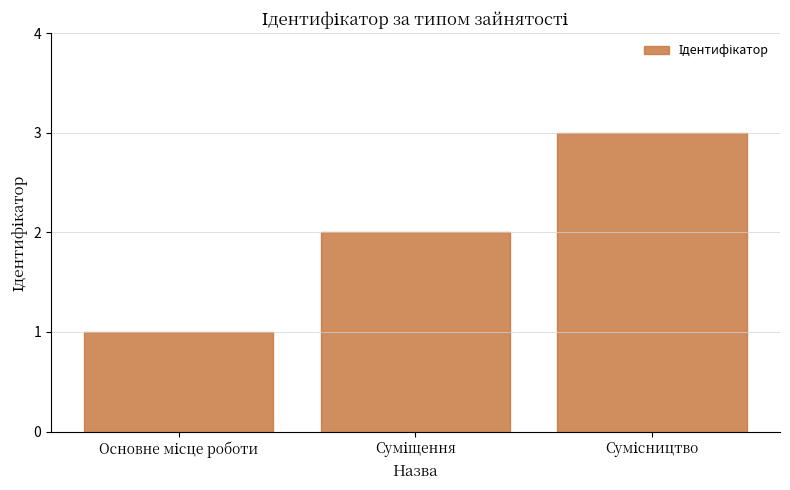

What is the sum of all values?

6